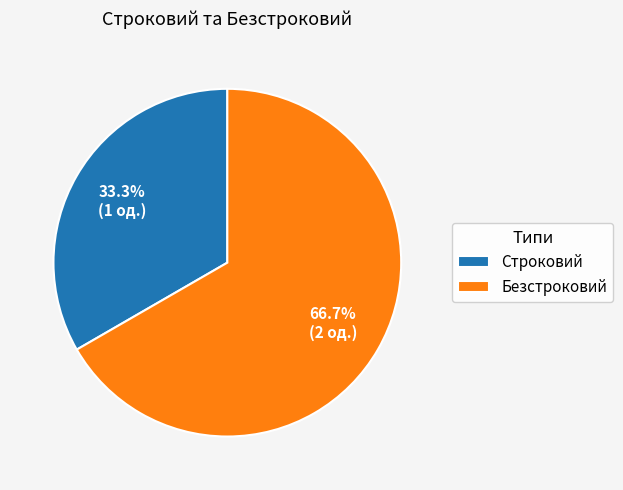

To the nearest percent, what percentage of the pie is Безстроковий?

67%